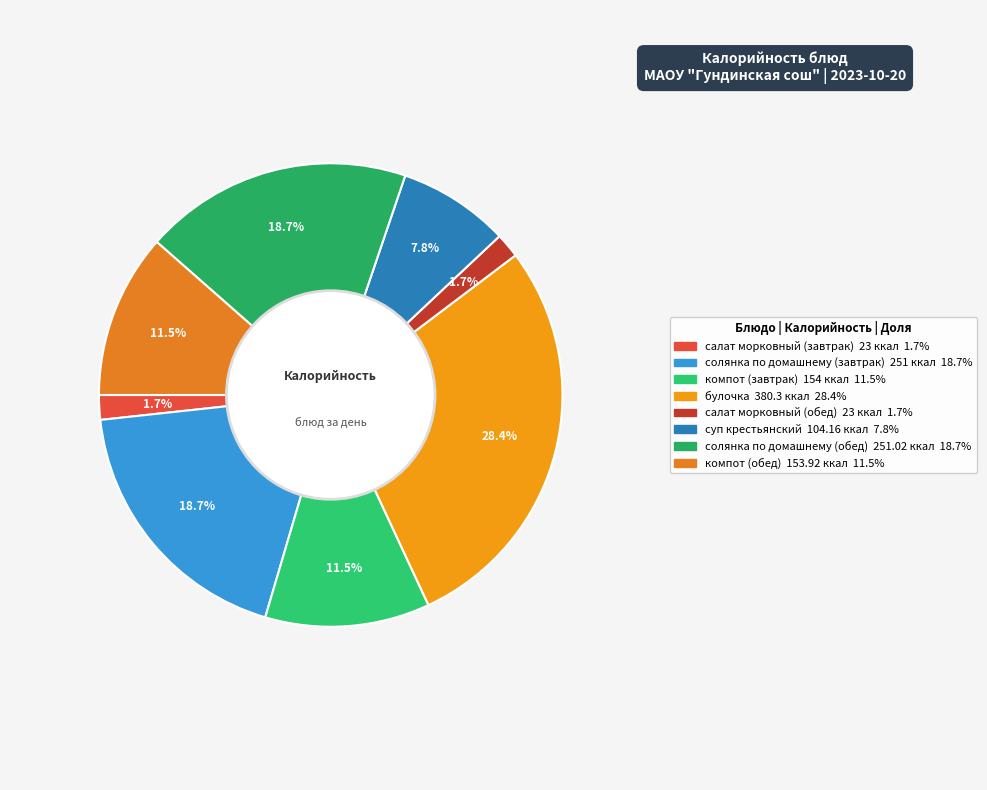

Rank the categories by value from highest to lowest.

булочка, солянка по домашнему
(обед), солянка по домашнему
(завтрак), компот
(завтрак), компот
(обед), суп крестьянский, салат морковный
(завтрак), салат морковный
(обед)